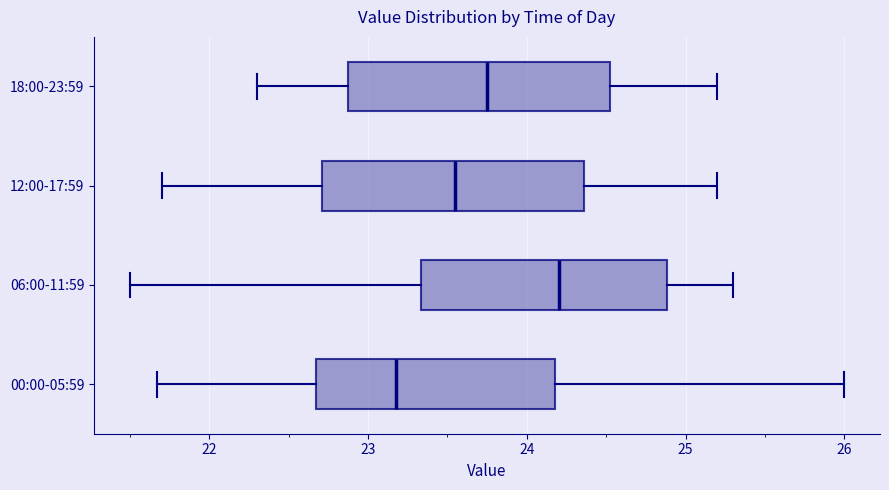

Reading bottom to top, transcribe this box plot: for each box, give where its median line is, the range the box spans, and where its two whiskers end, as read against the x-axis. The values are not printed on the chart, so give them approximately, as read against the axis.

00:00-05:59: median 23.2, box 22.7 to 24.2, whiskers 21.7 to 26.0
06:00-11:59: median 24.2, box 23.3 to 24.9, whiskers 21.5 to 25.3
12:00-17:59: median 23.6, box 22.7 to 24.4, whiskers 21.7 to 25.2
18:00-23:59: median 23.8, box 22.9 to 24.5, whiskers 22.3 to 25.2